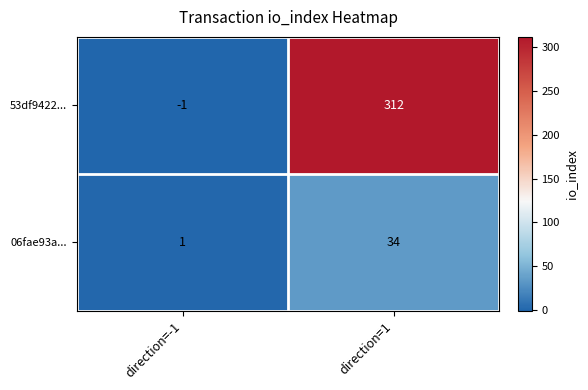

What is the difference between the 53df9422... values at direction=1 and direction=-1?

313